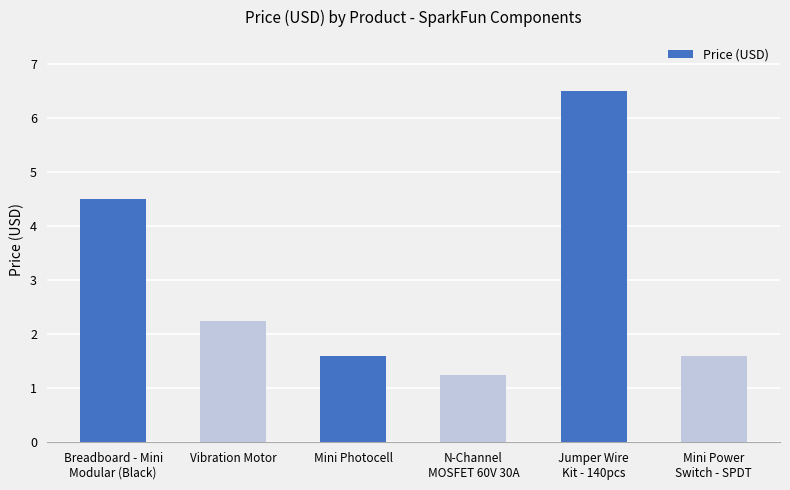

How many data points are above 2?

3